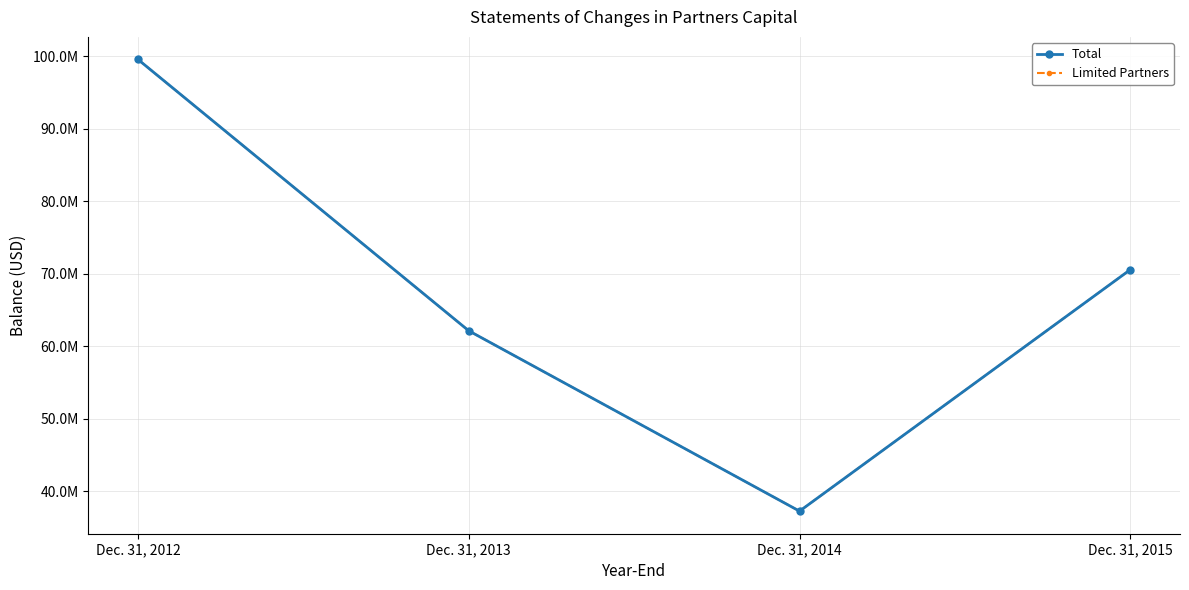

True or false: Limited Partners and Total cross at least once.

False